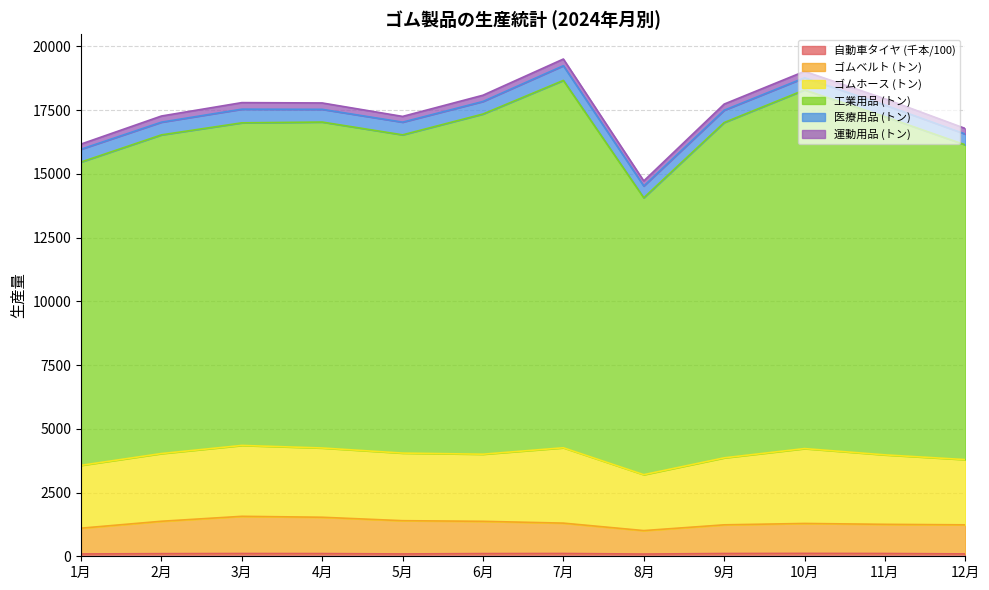

Between 2月 and 5月, which series saw the biggest shift?

ゴムベルト (トン)